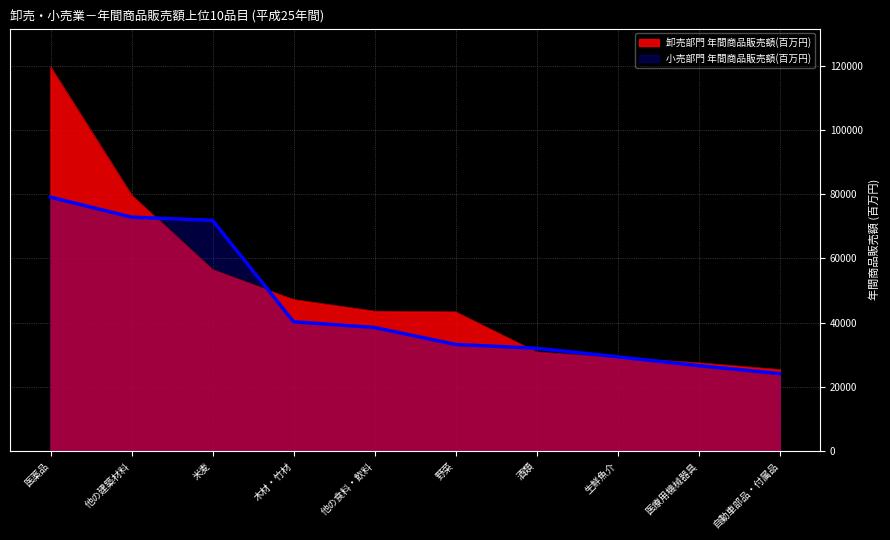

Which series ends up on top after the final intersection of 小売部門 年間商品販売額(百万円) and 卸売部門 年間商品販売額(百万円)?

卸売部門 年間商品販売額(百万円)